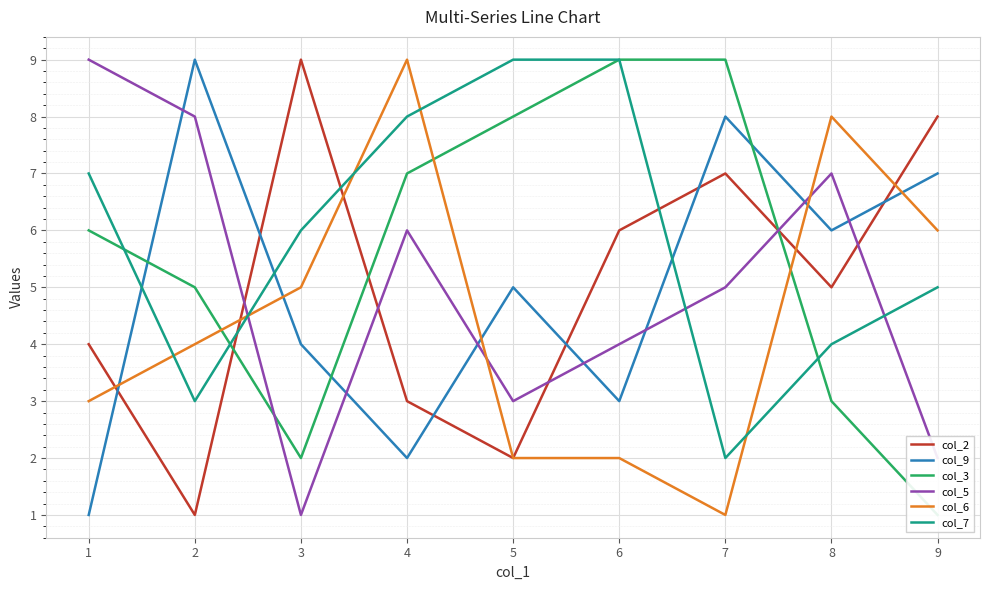

In col_3, how many points are lower than both neighbors (excluding endpoints)?

1